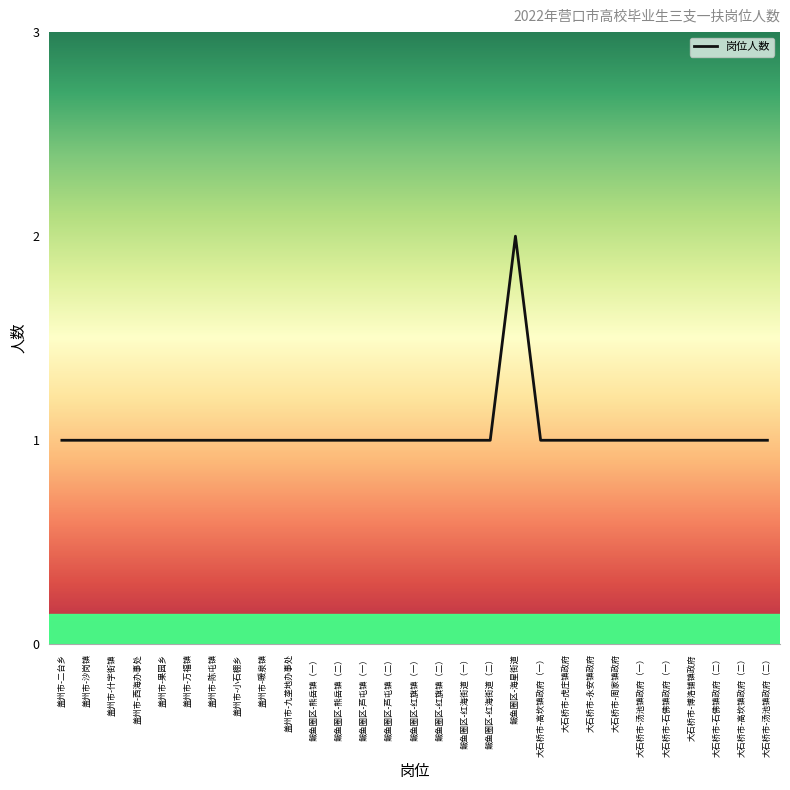

Approximately how many times larger is the value at 鲅鱼圈区-熊岳镇（一） compared to 盖州市-小石棚乡?

1.0